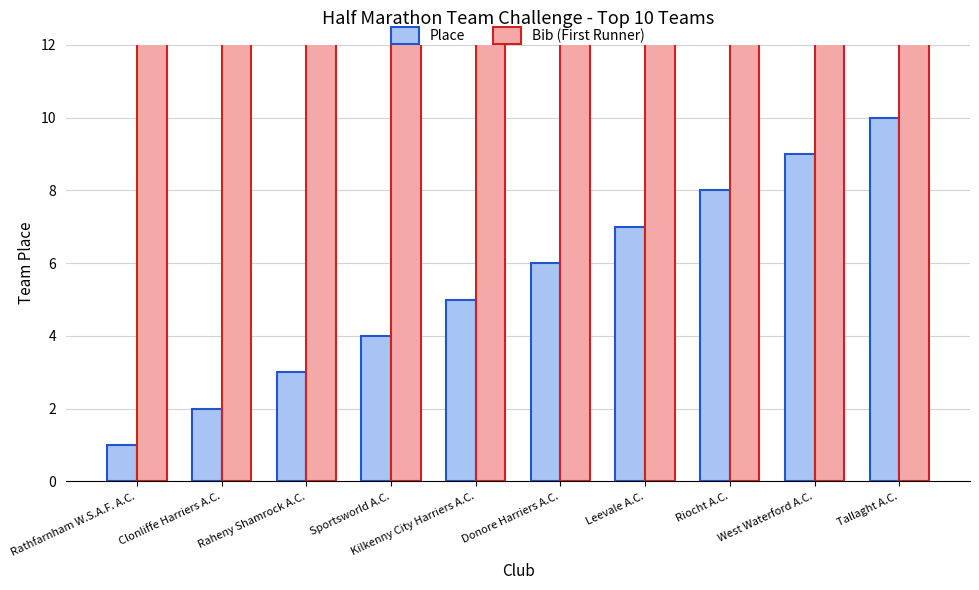

Reading left to right, list all the values displayed in this chart.

Place: 1	2	3	4	5	6	7	8	9	10
Bib (First Runner): 375	620	712	607	480	361	358	602	792	132